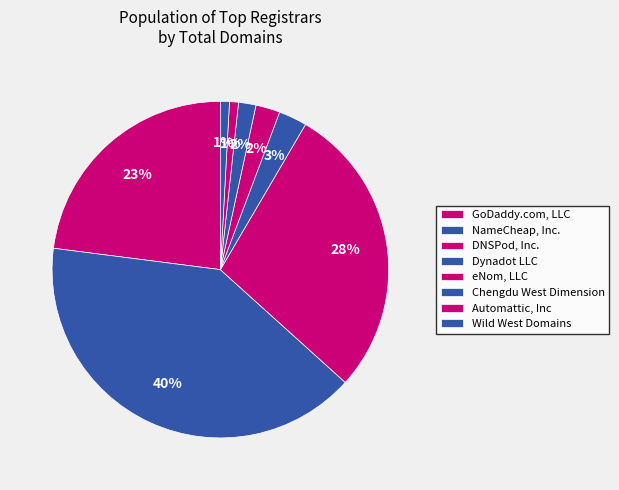

How many segments does this pie chart have?

8